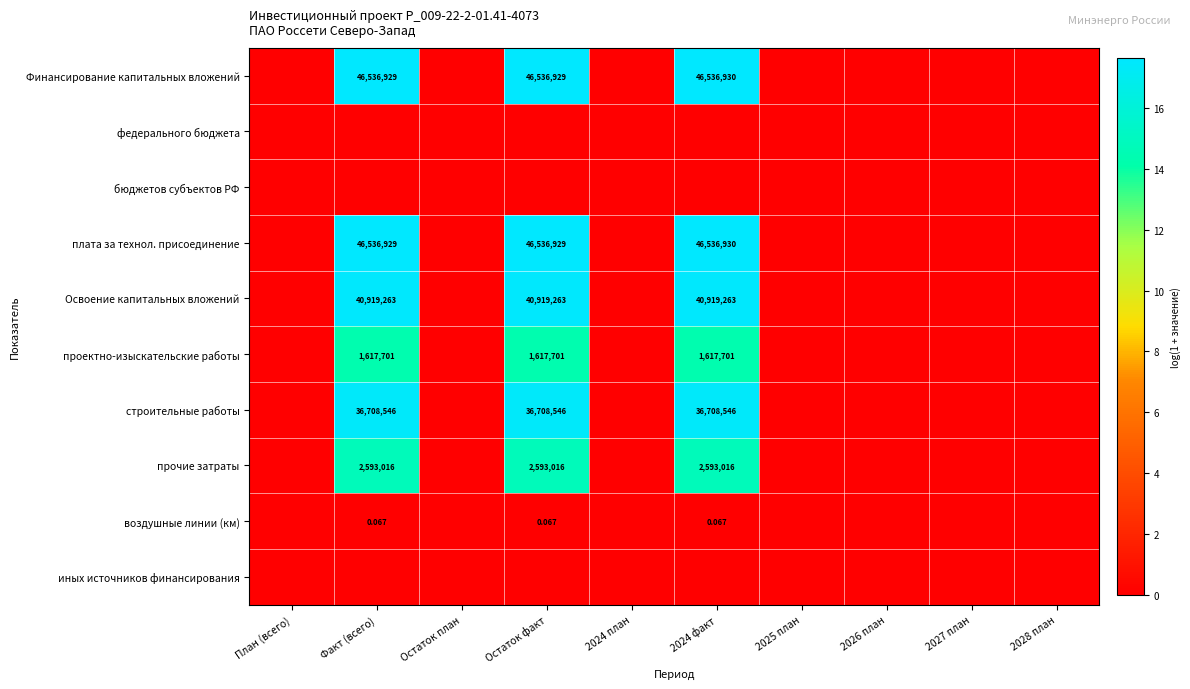

Rank the categories by федерального бюджета value from highest to lowest.

План (всего), Факт (всего), Остаток план, Остаток факт, 2024 план, 2024 факт, 2025 план, 2026 план, 2027 план, 2028 план